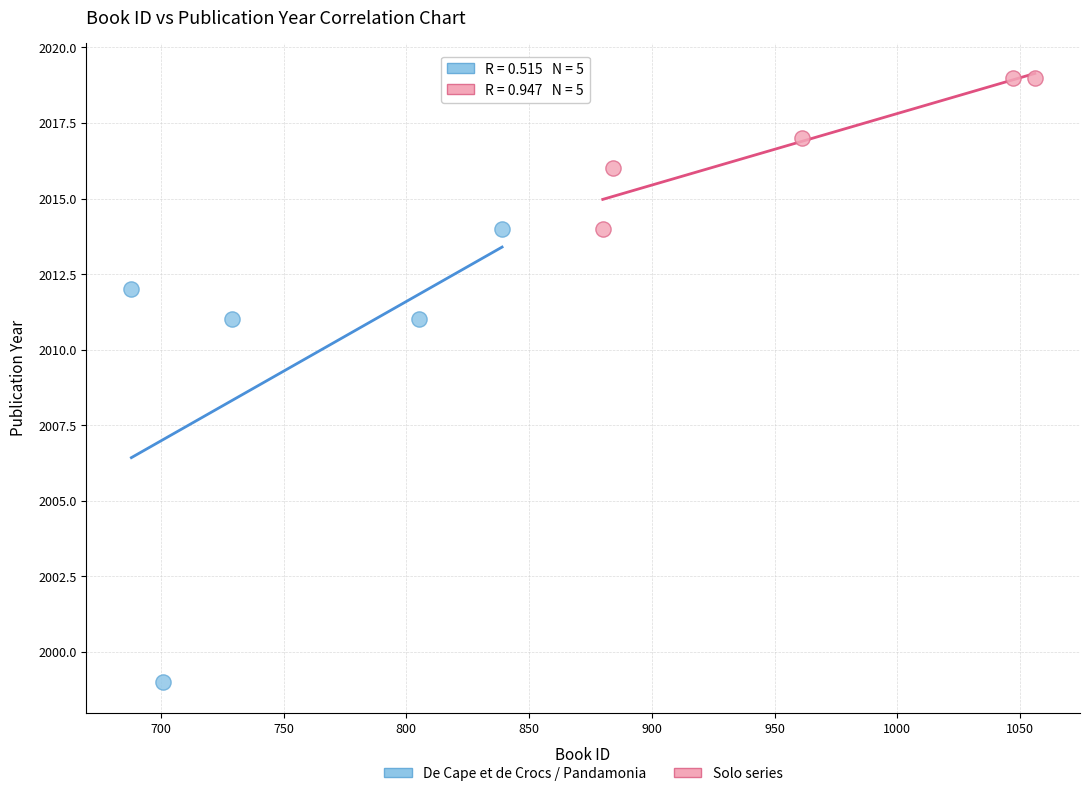

Which series contains the highest Y value?

Solo series